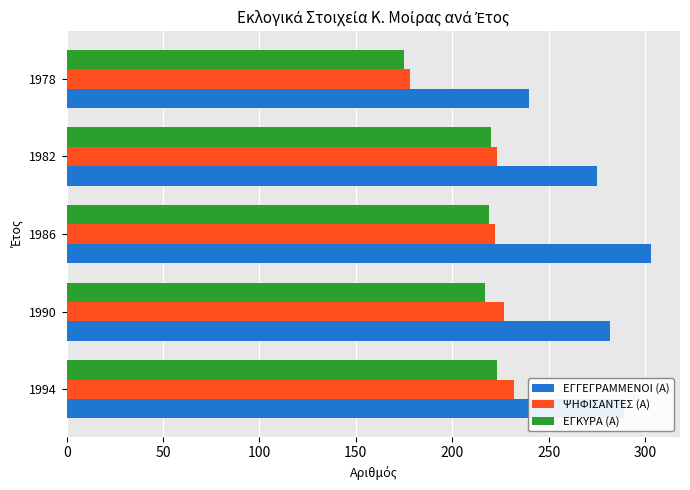

What is the lowest value of the ΨΗΦΙΣΑΝΤΕΣ (Α) series?

178